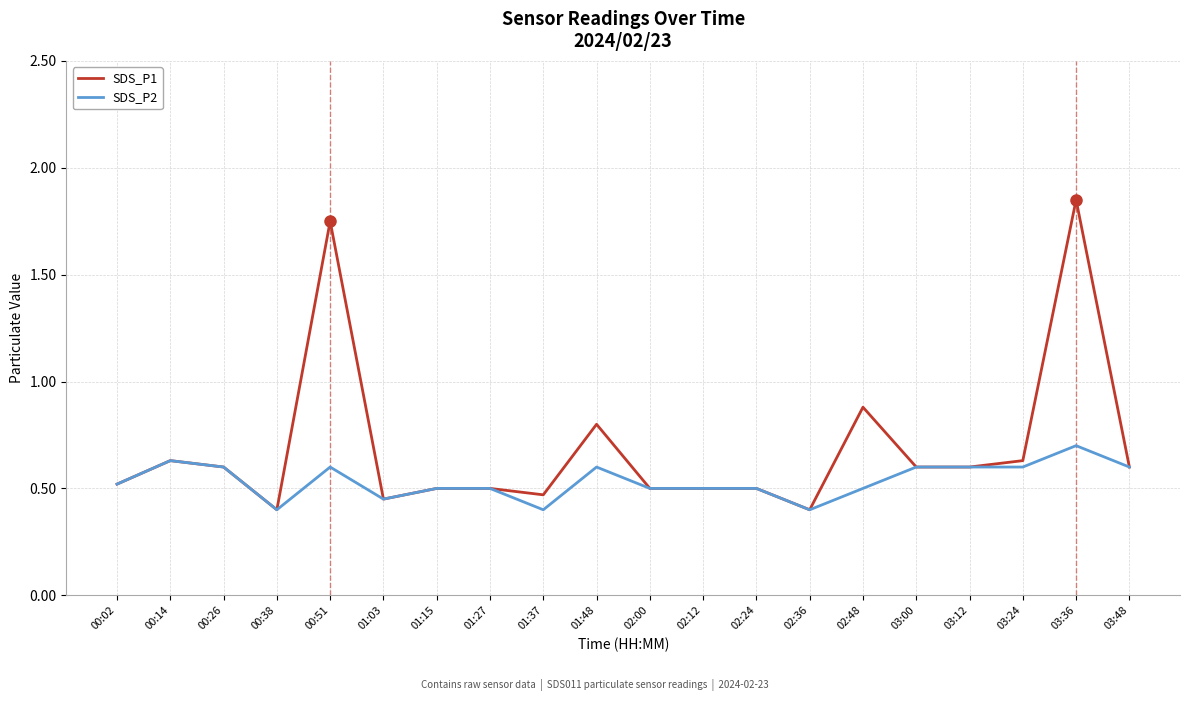

Rank the series by their average value, from highest to lowest.

SDS_P1, SDS_P2